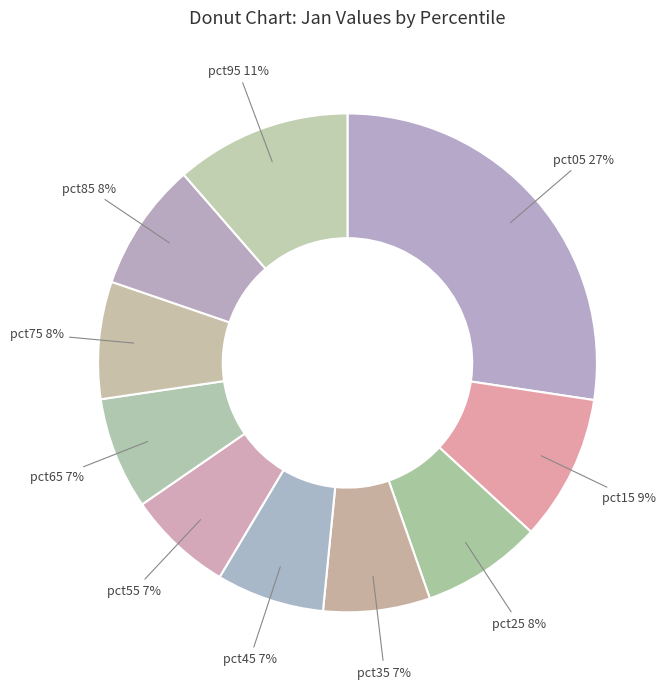

To the nearest percent, what percentage of the pie is pct05?

27%